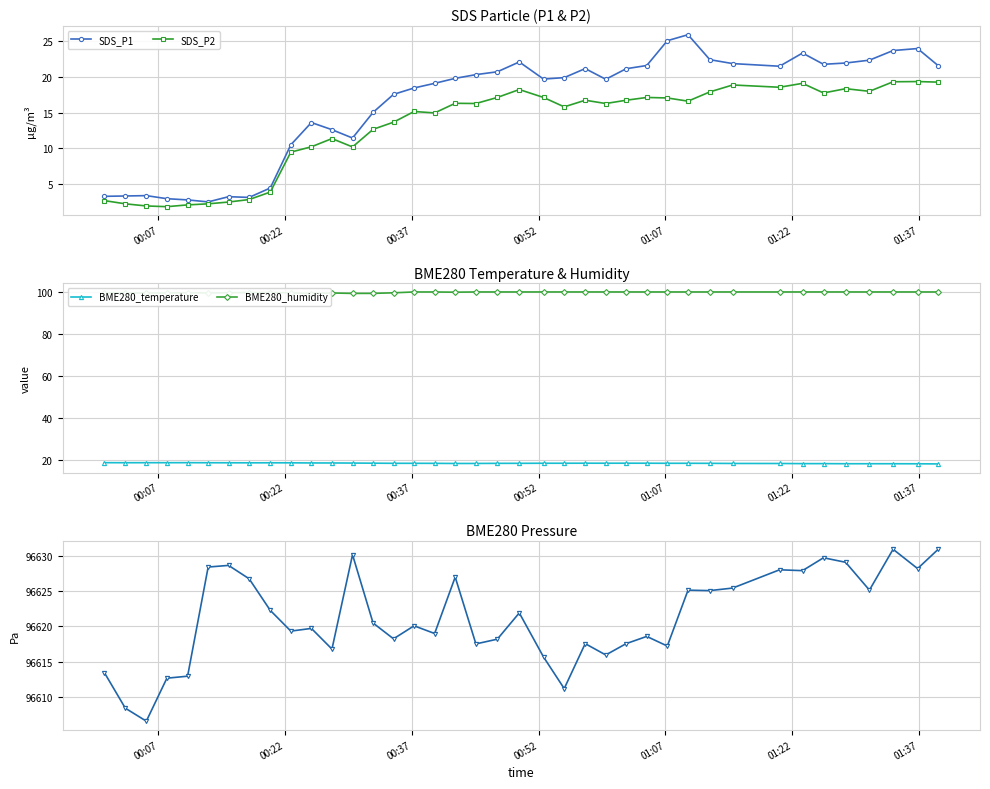

In BME280_temperature, how many points are lower than both neighbors (excluding endpoints)?

4